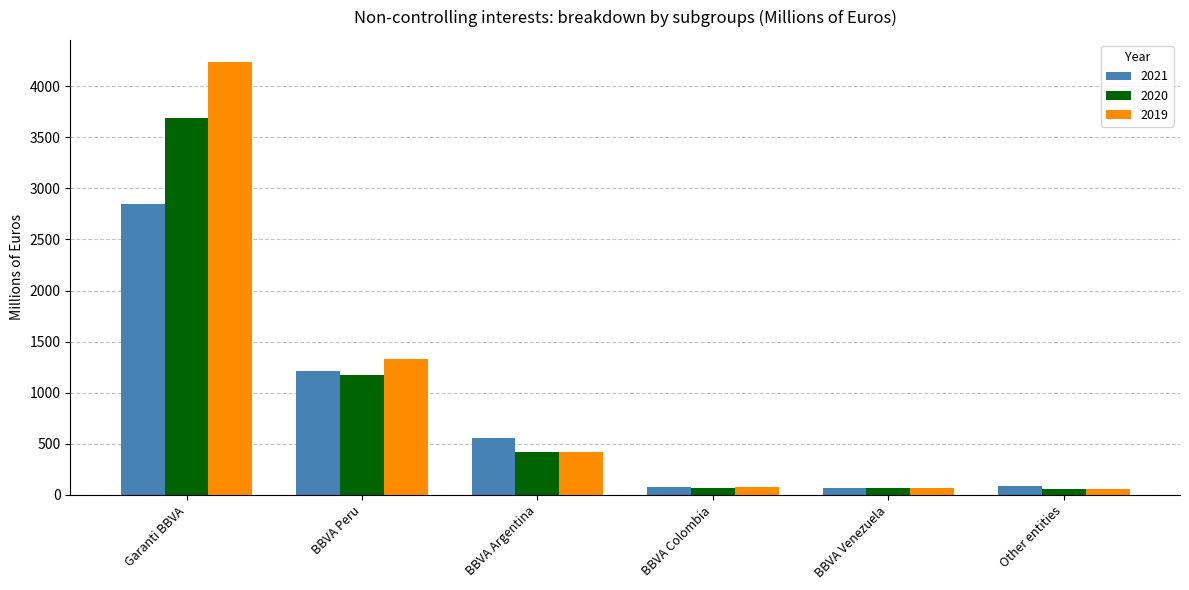

The 2020 series shows 2552 at Garanti BBVA. True or false?

False